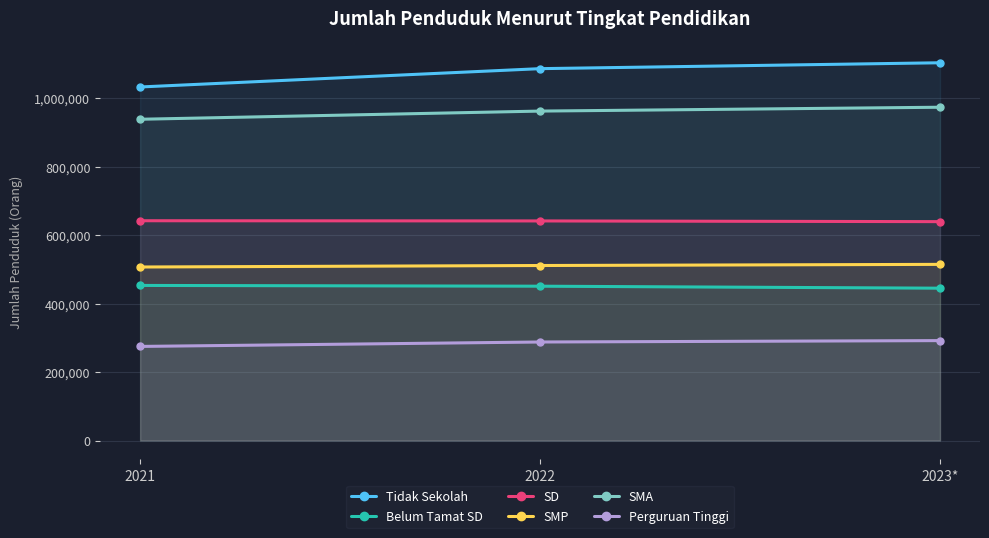

Which series has the widest spread of values?

Tidak Sekolah